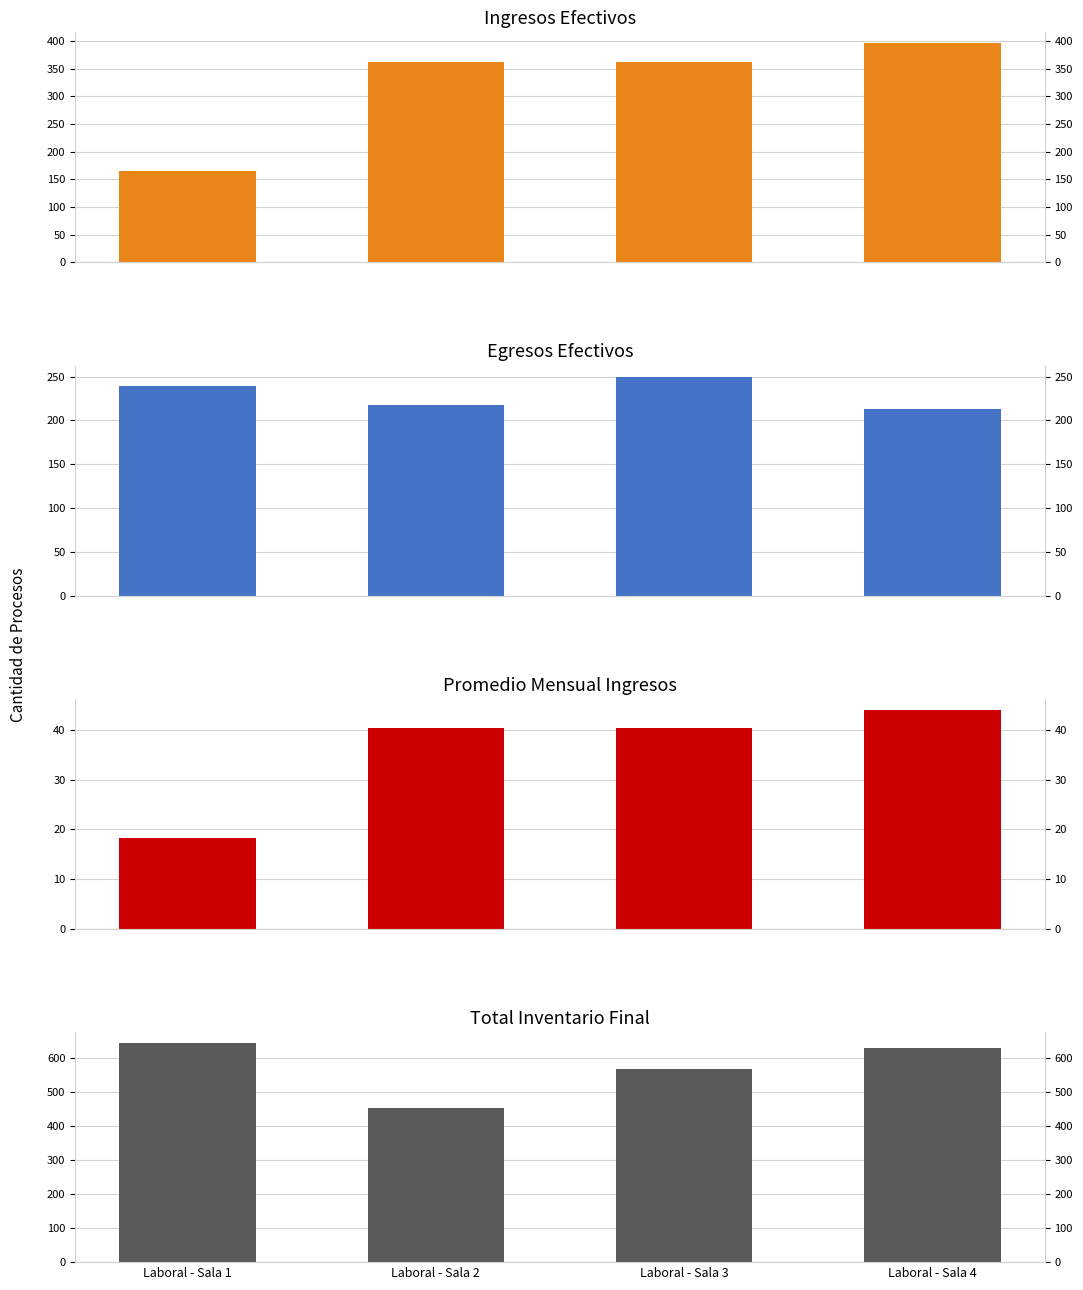

How many values in the Promedio Mensual Ingresos series are below 40?

1